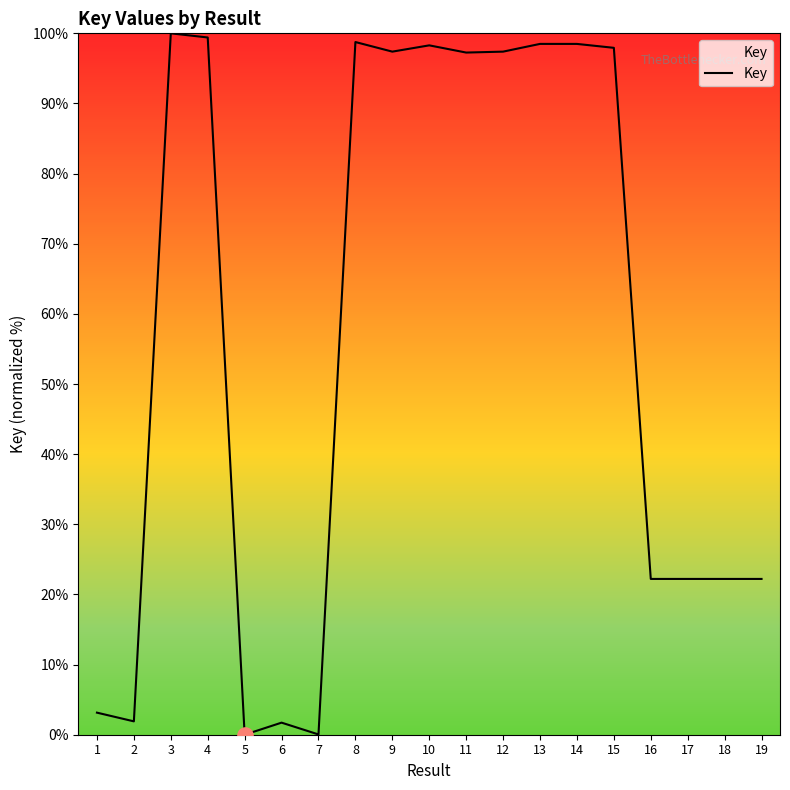

What is the change in value from 8 to 16?

-76.5